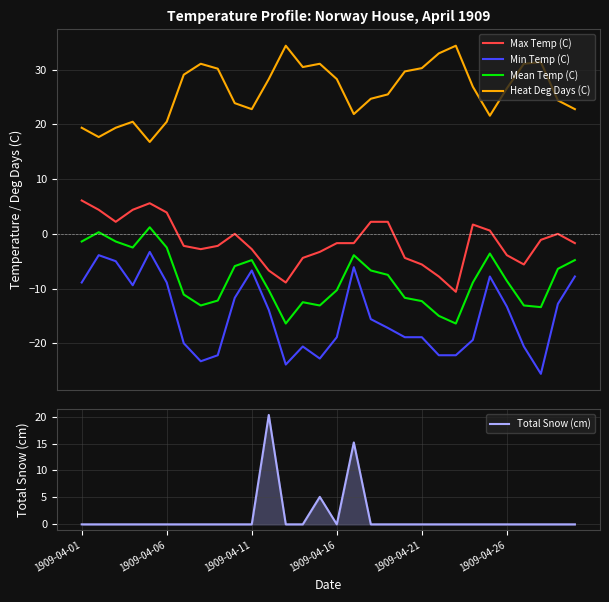

How many positive values does the Mean Temp (C) series have?

2